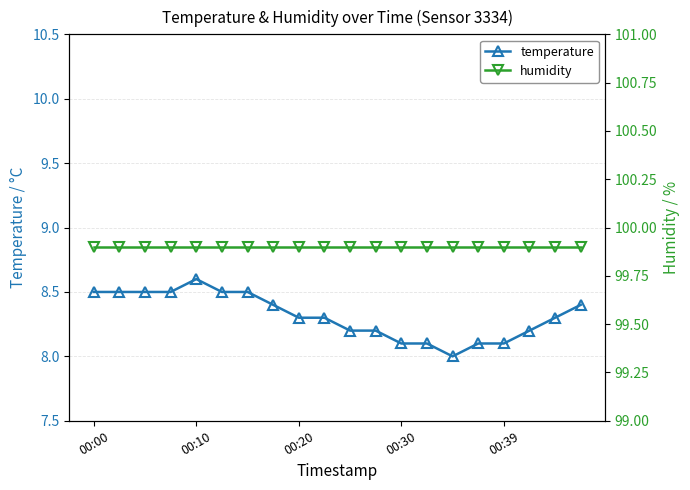

Rank the series at 17 from highest to lowest value.

humidity, temperature